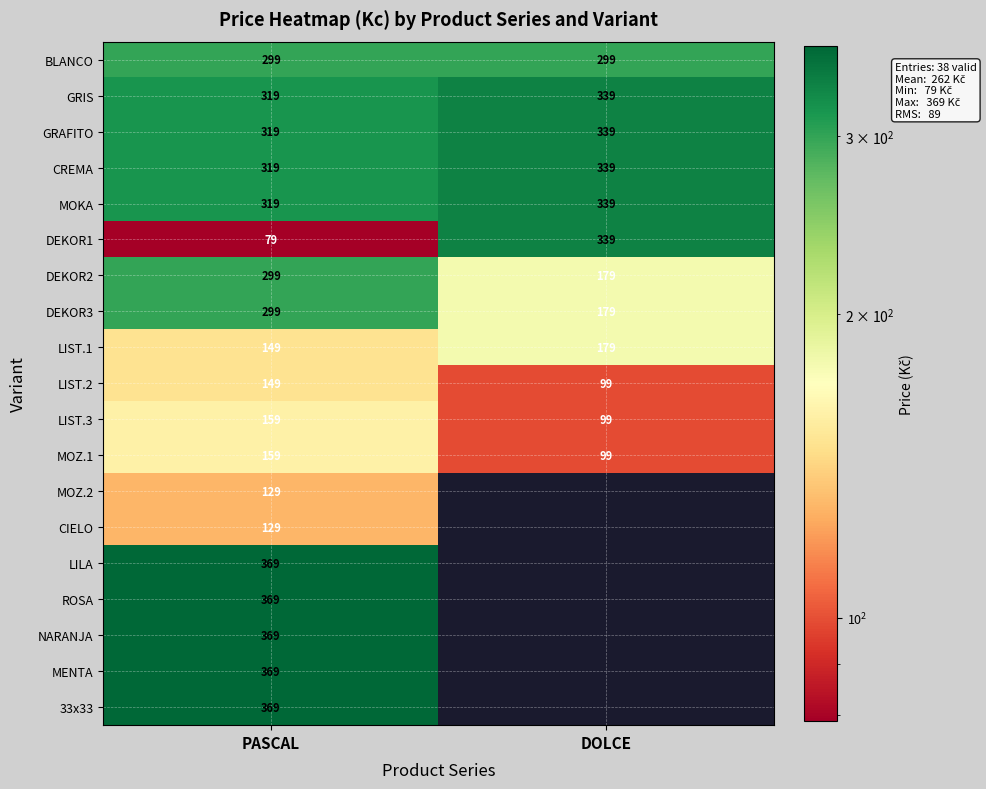

The MOKA series shows 227 at DOLCE. True or false?

False